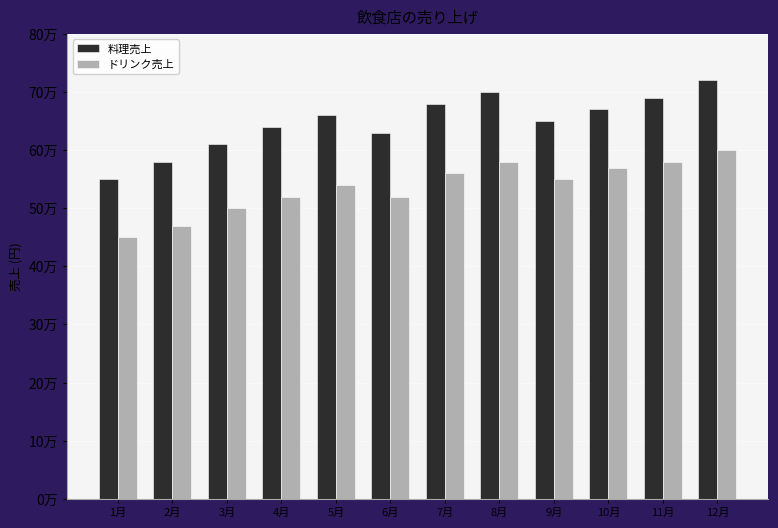

What is the difference between the highest and lowest values at 8月?

120000